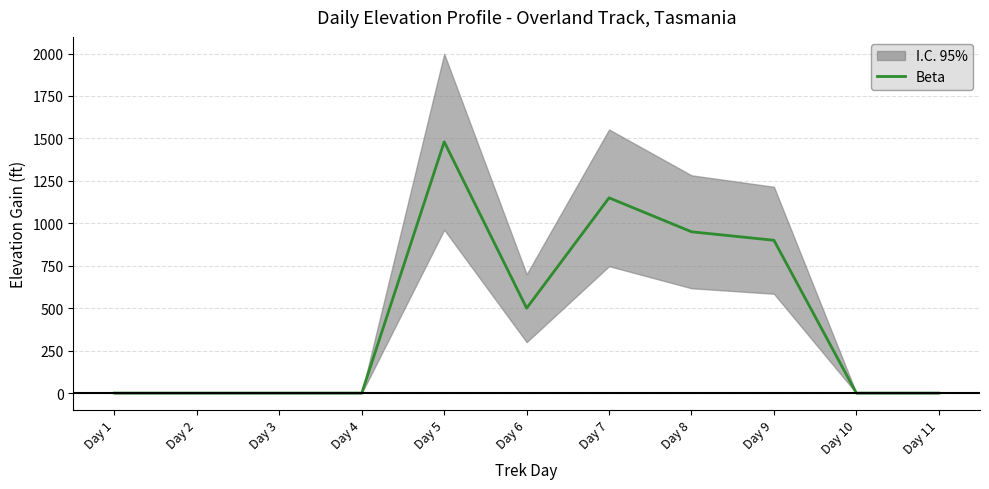

List the labels in order of value, smallest first.

Day 1, Day 2, Day 3, Day 4, Day 10, Day 11, Day 6, Day 9, Day 8, Day 7, Day 5